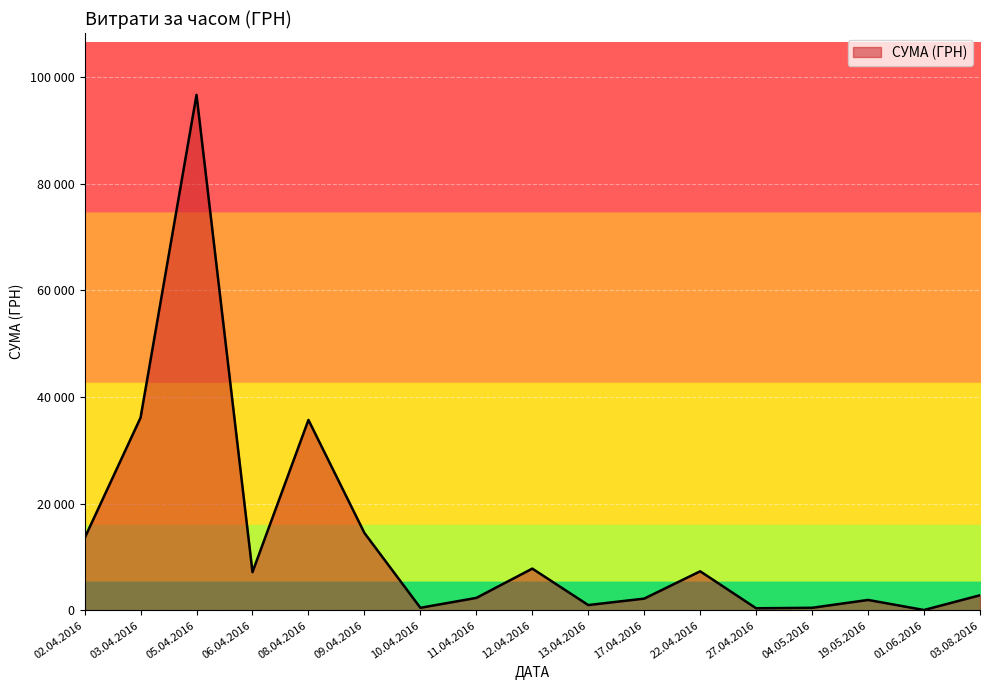

What is the maximum value shown in the chart?

96136.6